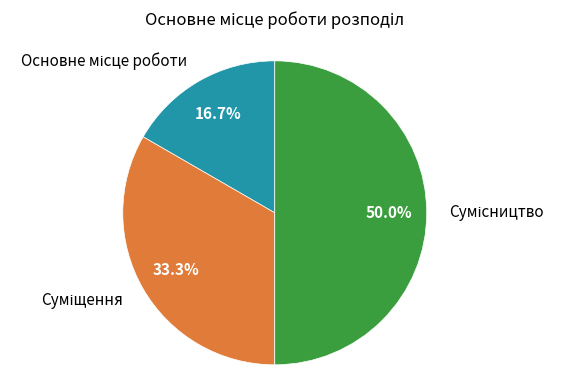

What is the smallest slice in the pie chart?

Основне місце роботи